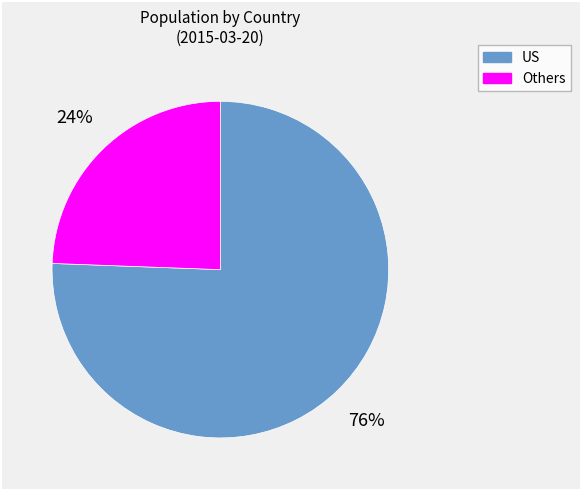

To the nearest percent, what is the average slice percentage?

50%